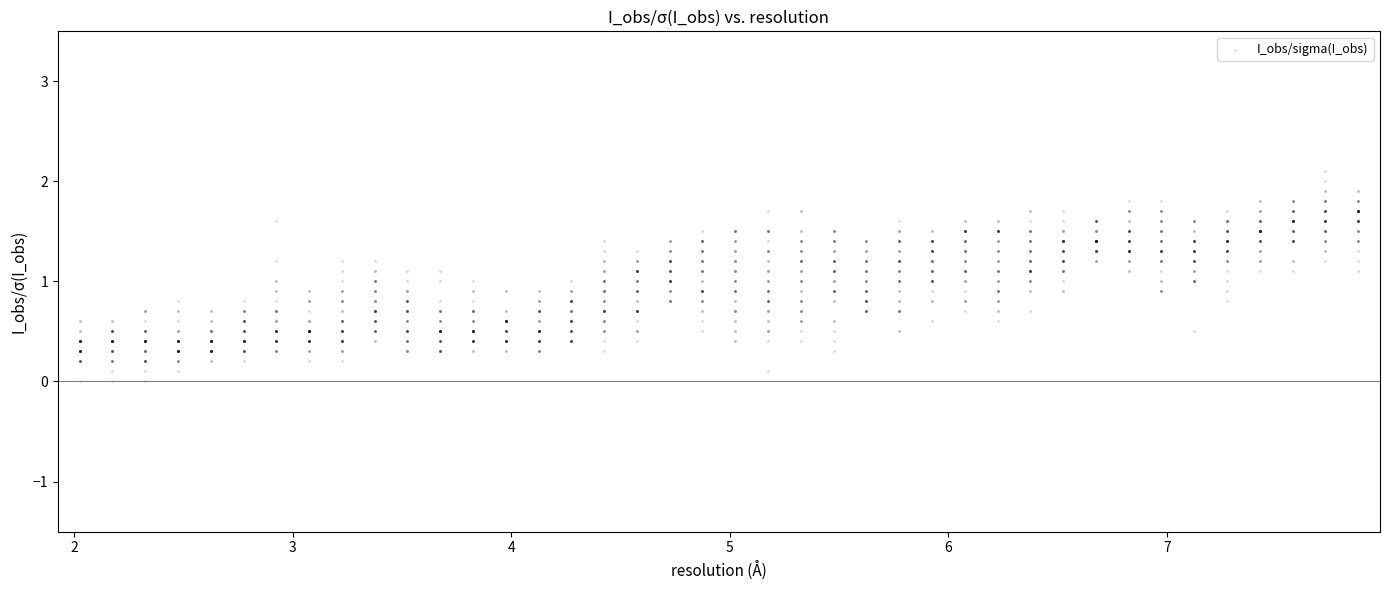

What is the range of Y values (max minus min)?

2.1